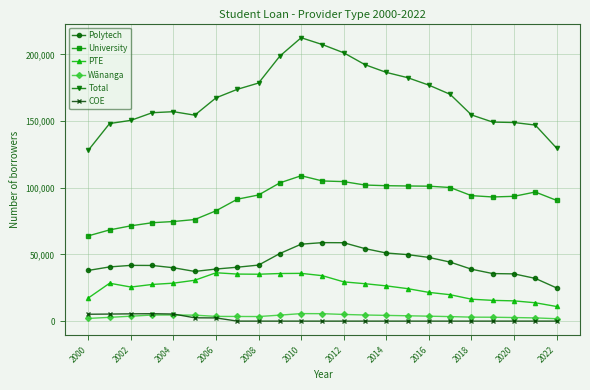

Which series has the widest spread of values?

Total